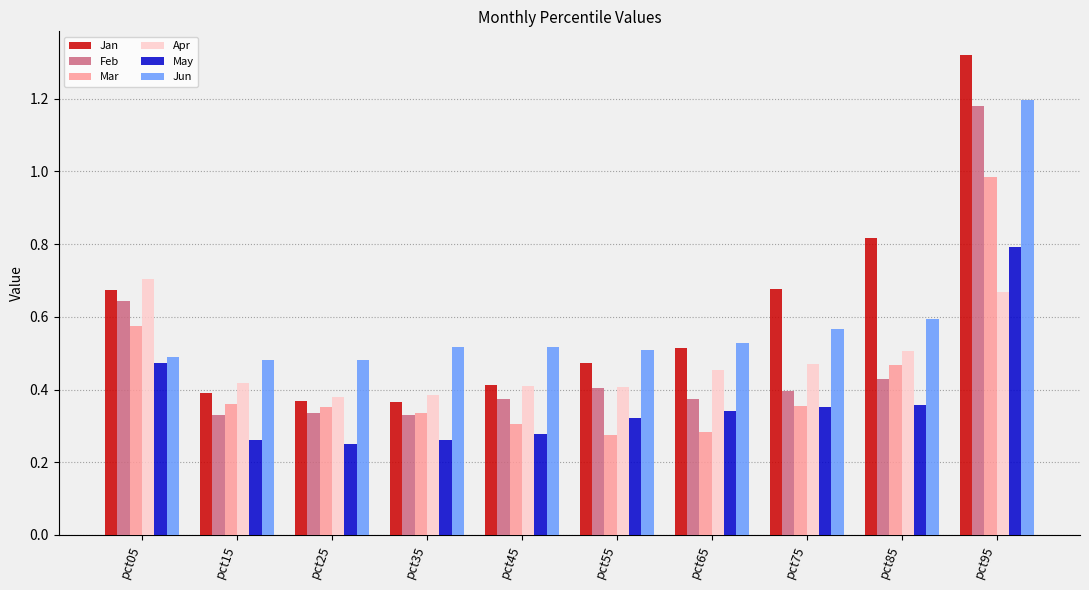

At which label does Feb reach its peak?

pct95